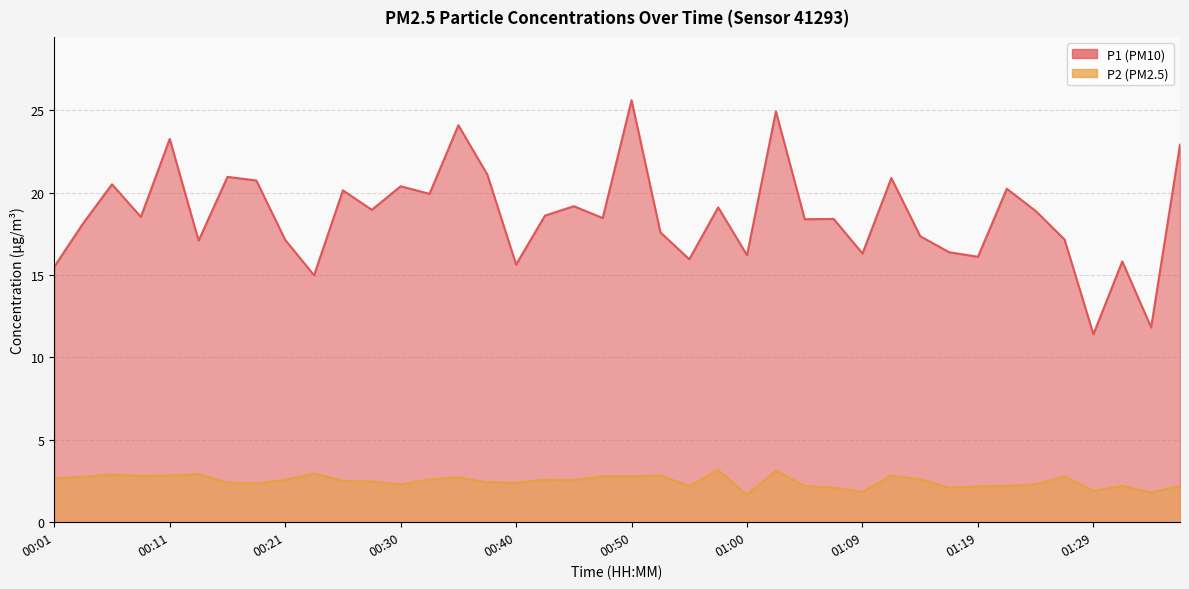

Where is the first local minimum for P1?

00:09